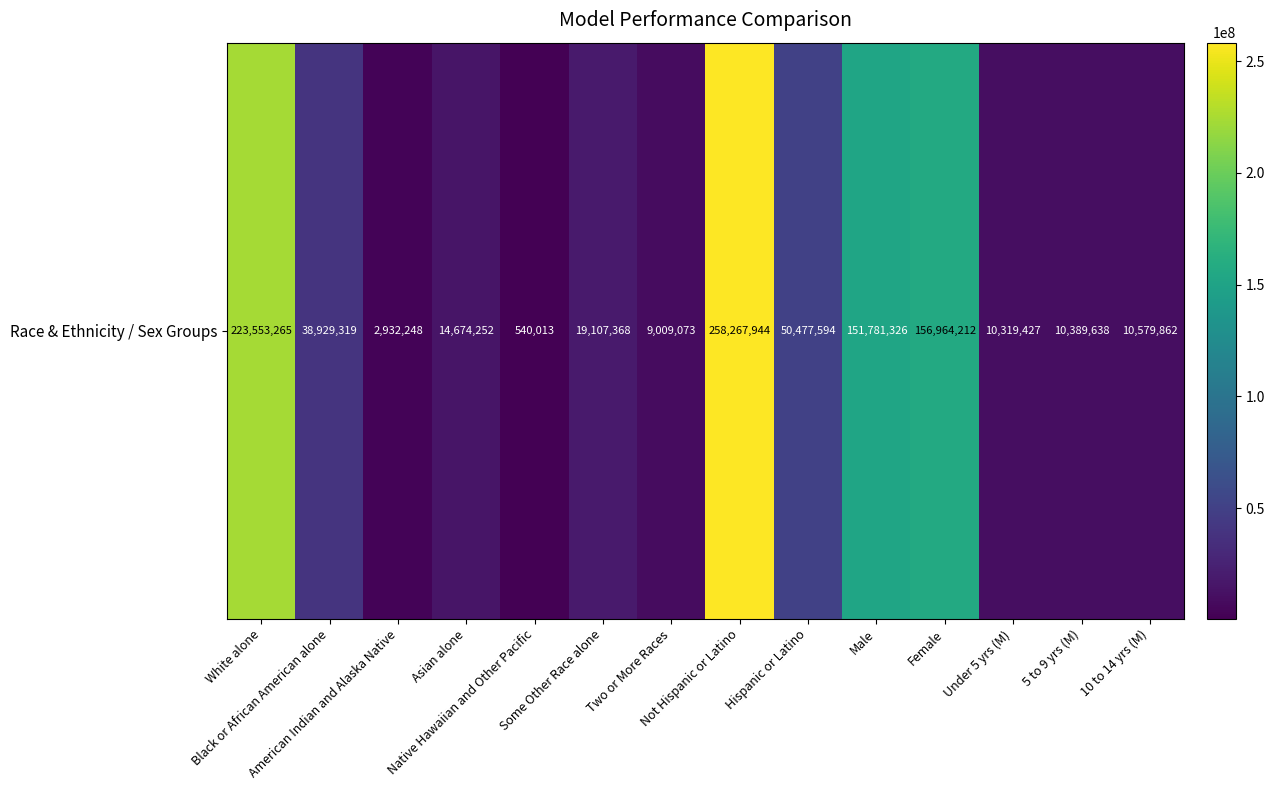

True or false: the data shows 14674252 at Asian alone.

True